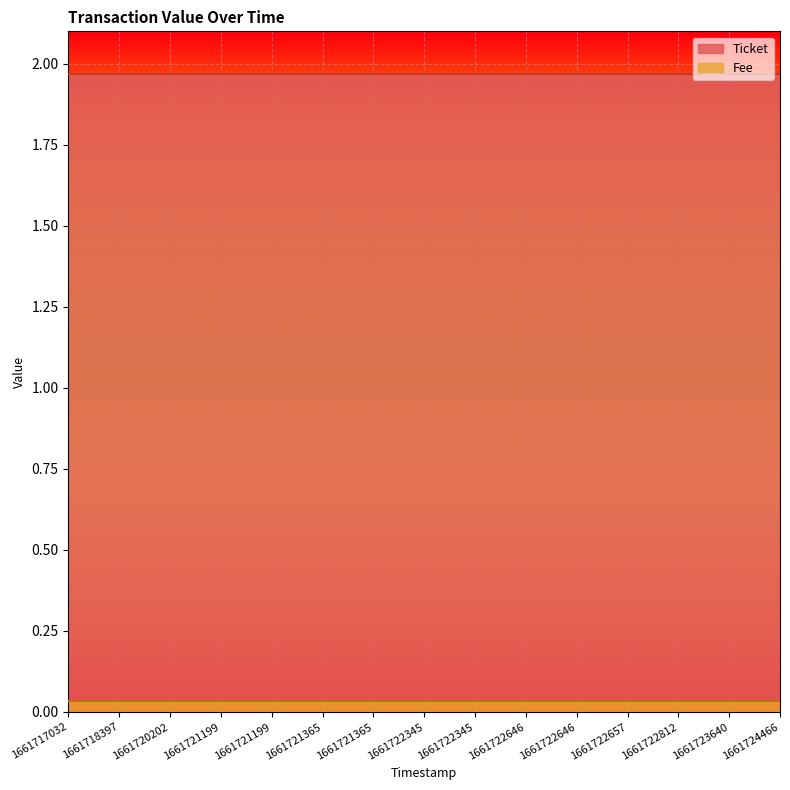

Reading right to left, transcribe all the data shown in this chart.

Ticket: 2.0	2.0	2.0	2.0	2.0	2.0	2.0	2.0	2.0	2.0	2.0	2.0	2.0	2.0	2.0
Fee: 0.0	0.0	0.0	0.0	0.0	0.0	0.0	0.0	0.0	0.0	0.0	0.0	0.0	0.0	0.0